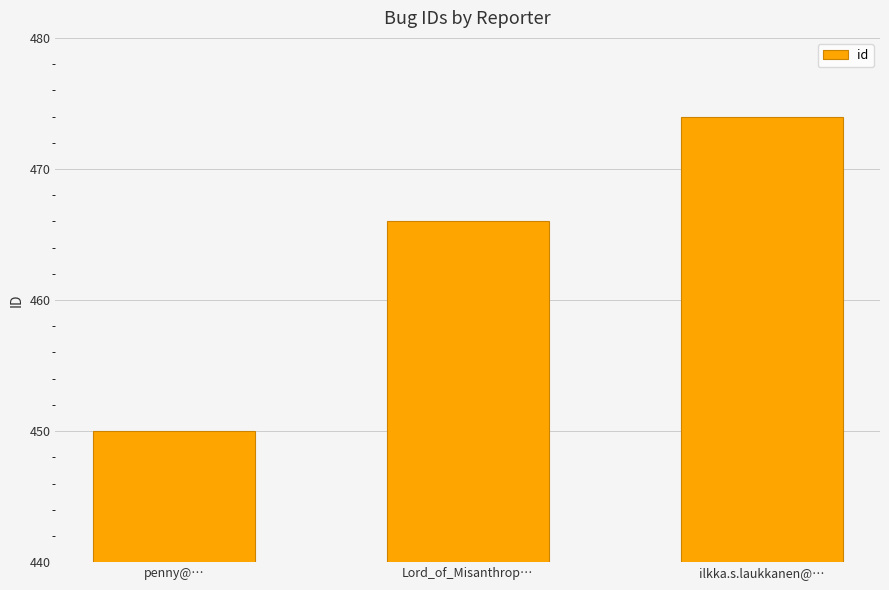

Are the bars grouped side by side (vs. stacked)?

No